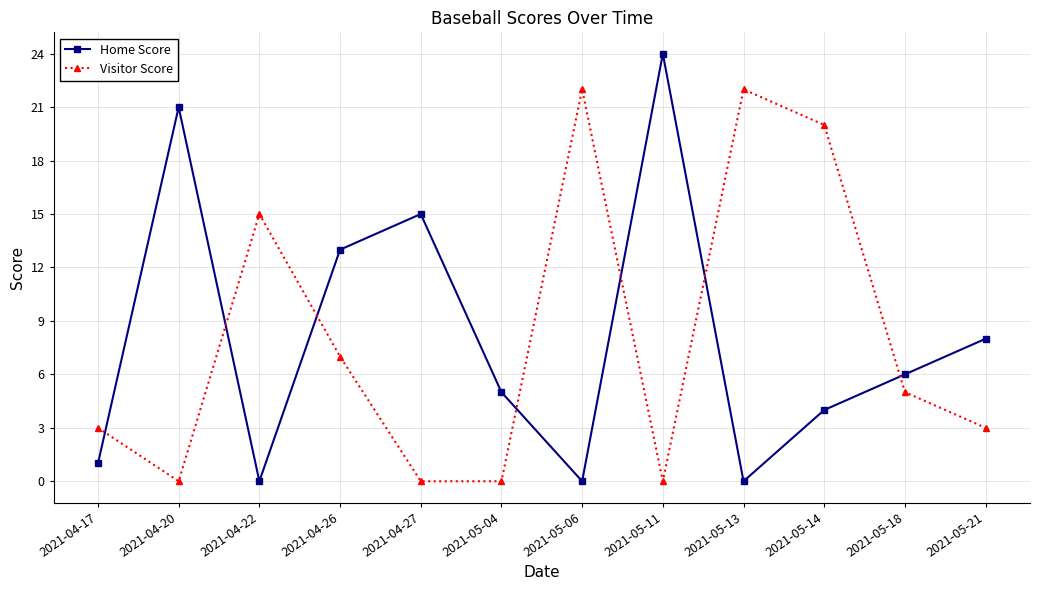

How many times do Home Score and Visitor Score cross each other?

7